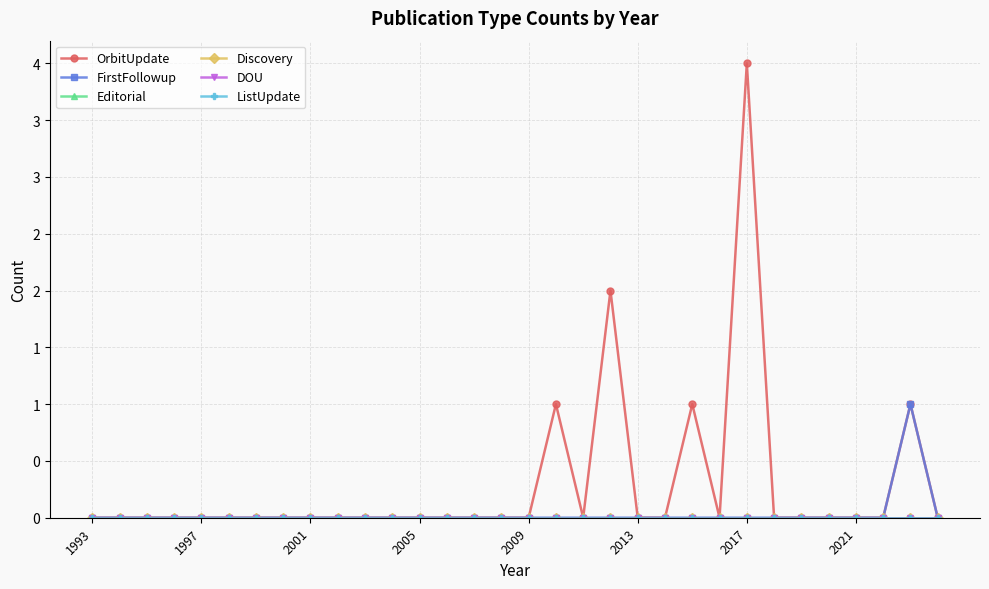

Reading right to left, transcribe all the data shown in this chart.

OrbitUpdate: 0	1	0	0	0	0	0	4	0	1	0	0	2	0	1	0	0	0	0	0	0	0	0	0	0	0	0	0	0	0	0	0
FirstFollowup: 0	1	0	0	0	0	0	0	0	0	0	0	0	0	0	0	0	0	0	0	0	0	0	0	0	0	0	0	0	0	0	0
Editorial: 0	0	0	0	0	0	0	0	0	0	0	0	0	0	0	0	0	0	0	0	0	0	0	0	0	0	0	0	0	0	0	0
Discovery: 0	0	0	0	0	0	0	0	0	0	0	0	0	0	0	0	0	0	0	0	0	0	0	0	0	0	0	0	0	0	0	0
DOU: 0	0	0	0	0	0	0	0	0	0	0	0	0	0	0	0	0	0	0	0	0	0	0	0	0	0	0	0	0	0	0	0
ListUpdate: 0	0	0	0	0	0	0	0	0	0	0	0	0	0	0	0	0	0	0	0	0	0	0	0	0	0	0	0	0	0	0	0